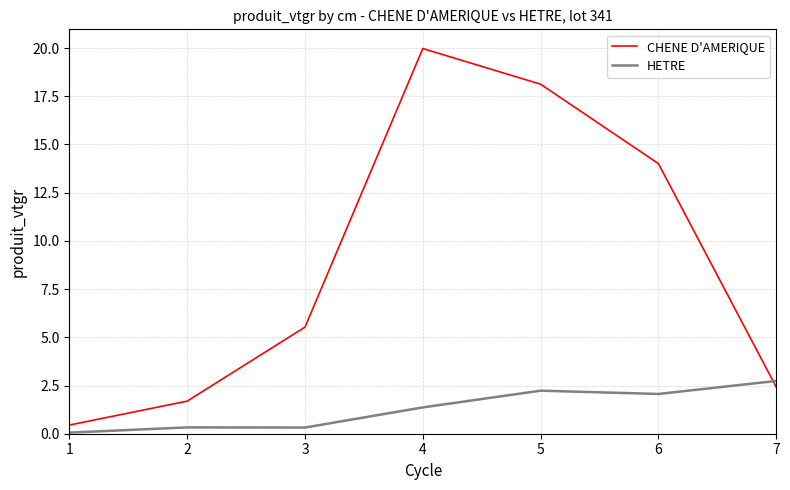

Which series has the largest total across all categories?

CHENE D'AMERIQUE